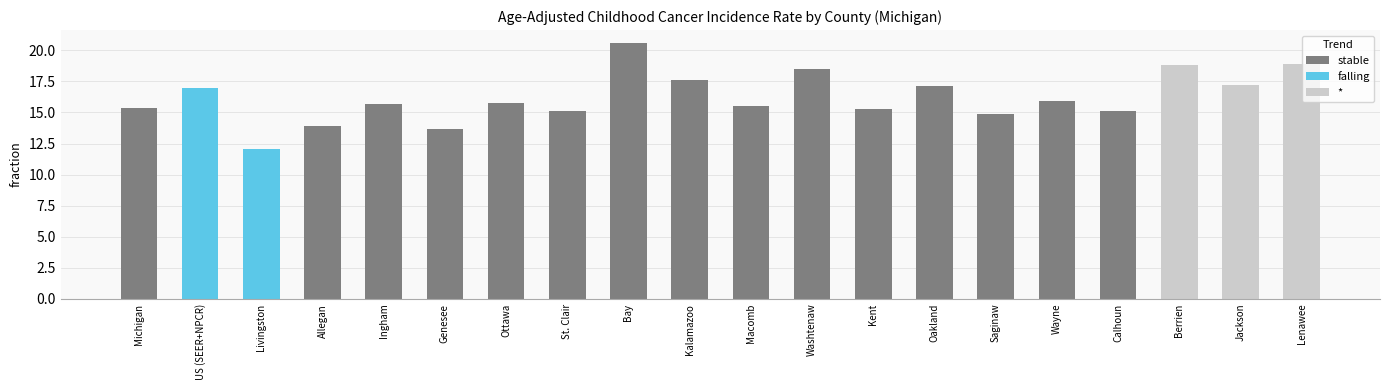

What is the smallest value displayed?

12.1